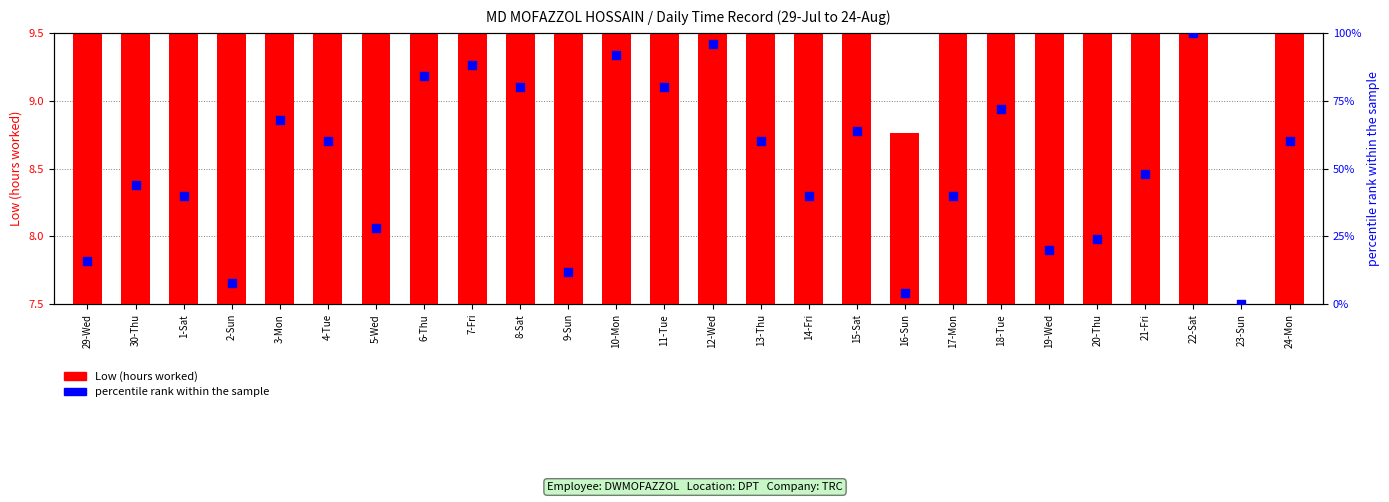

At how many categories does at least one series exceed 97?

1